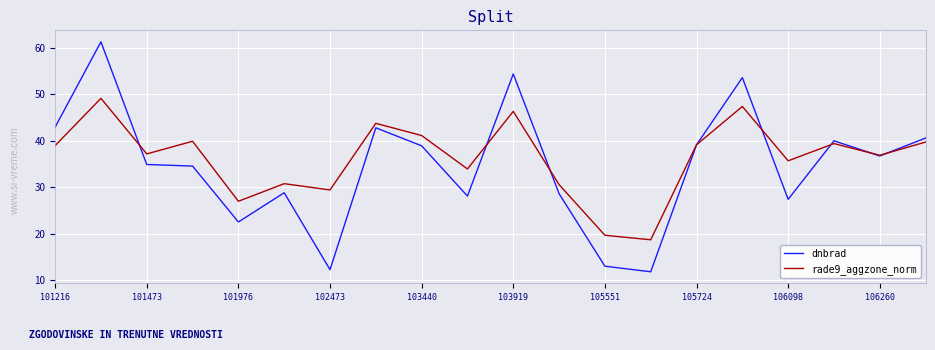

What is the lowest value of the dnbrad series?

11.8